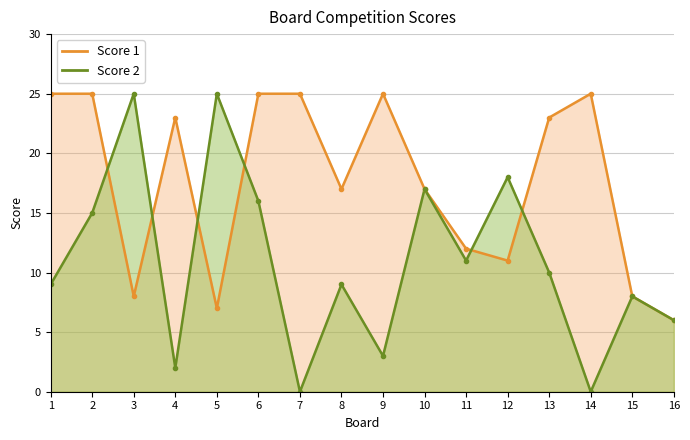

True or false: Score 1 and Score 2 intersect in this chart.

True